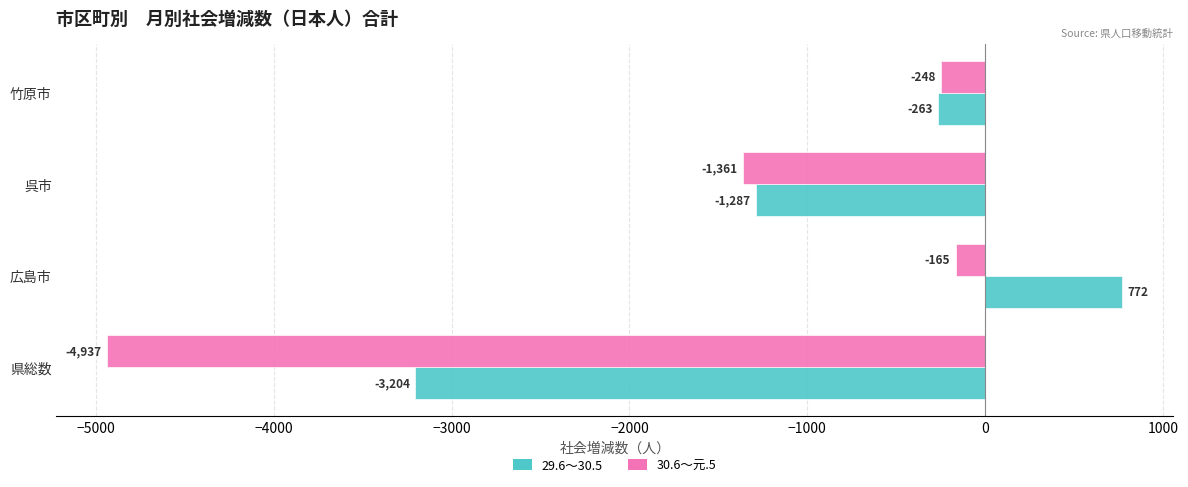

True or false: 30.6～元.5 has a value of -4937 at 県総数.

True